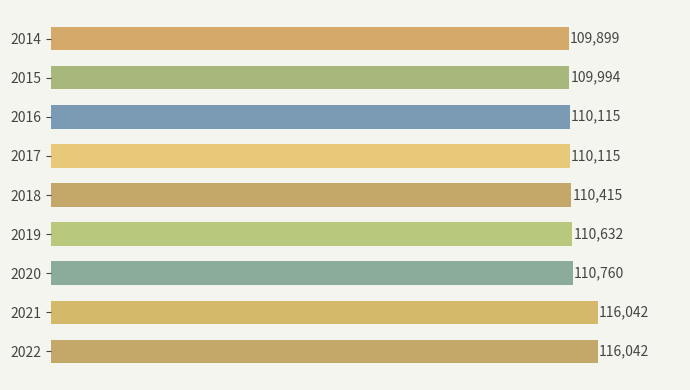

Reading top to bottom, transcribe all the data shown in this chart.

2014=109899	2015=109994	2016=110115	2017=110115	2018=110415	2019=110632	2020=110760	2021=116042	2022=116042